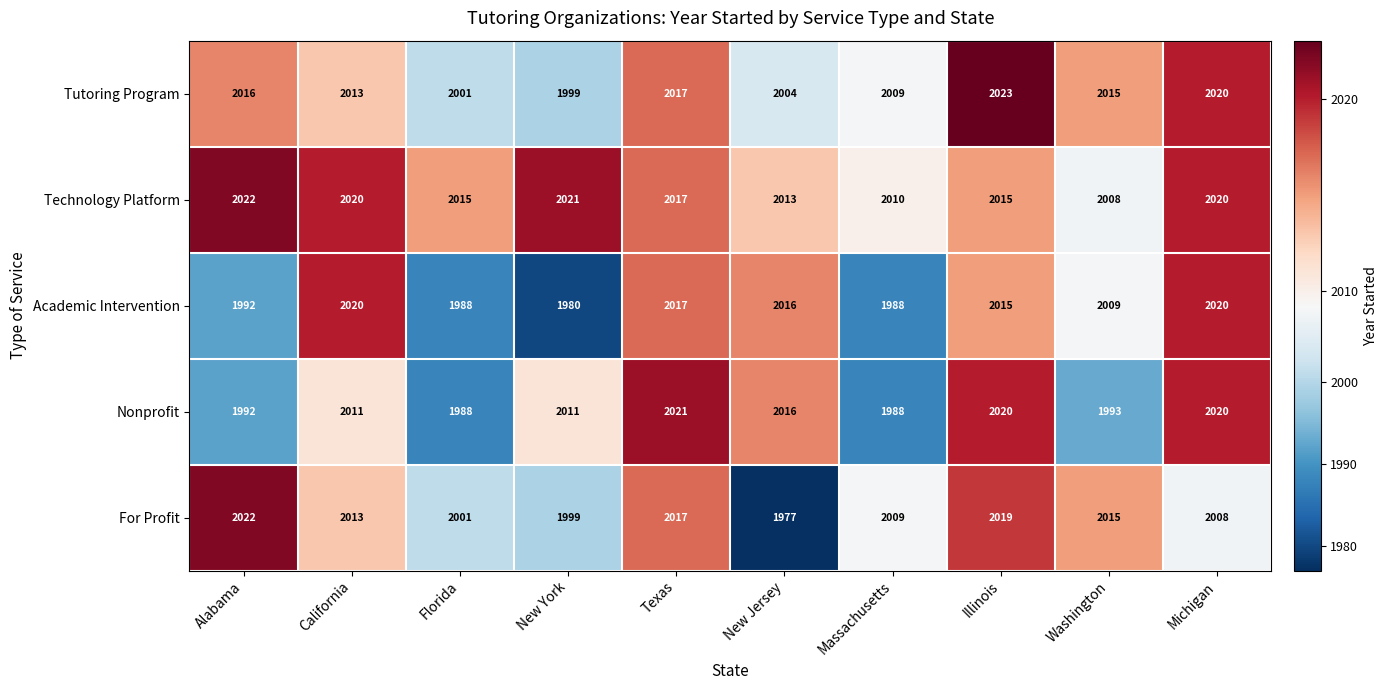

What is the highest value of the Academic Intervention series?

2020